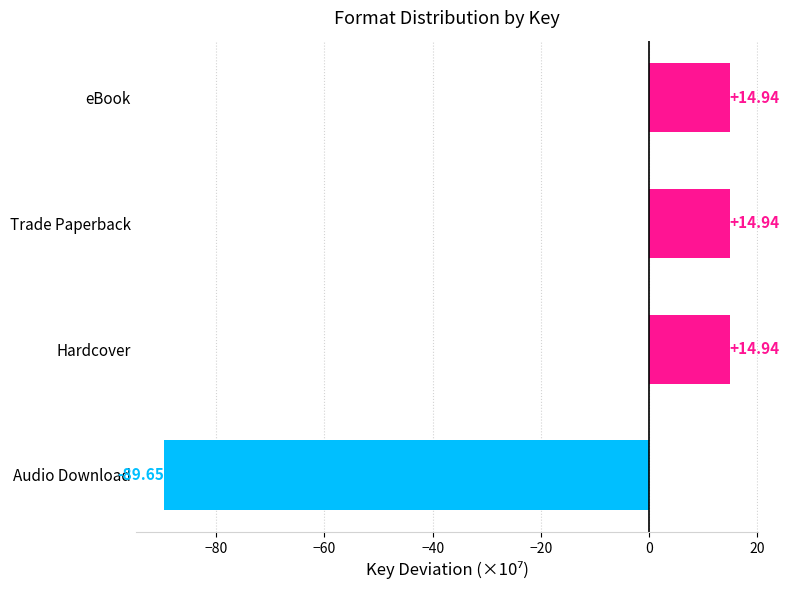

Which has a higher value, eBook or Audio Download?

eBook